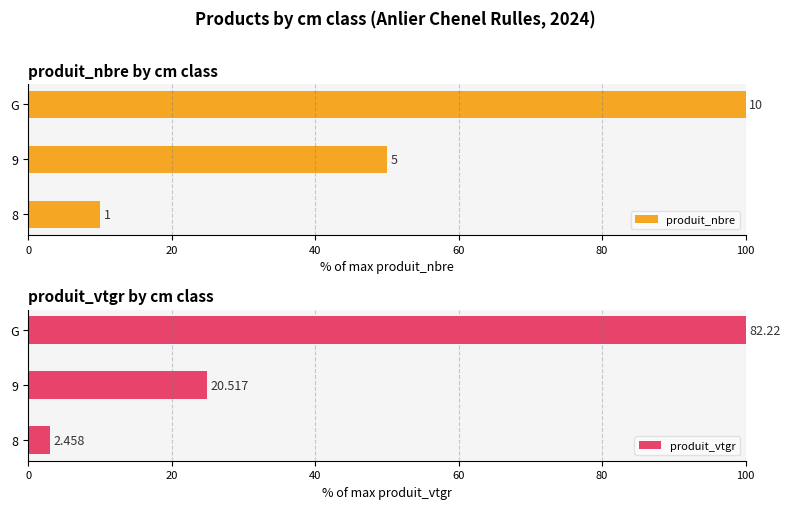

How many distinct data groups are displayed?

2